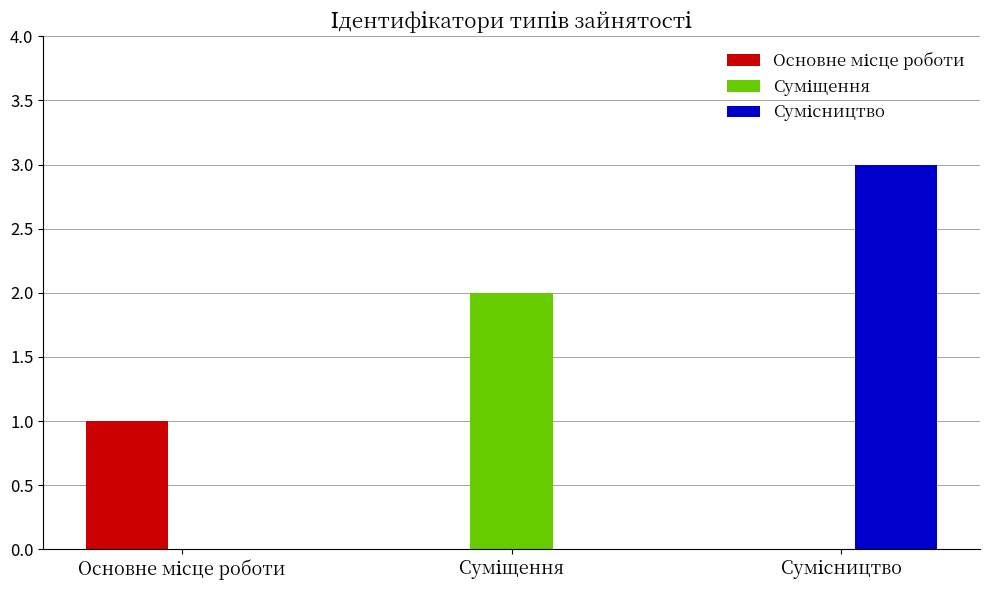

Which series has the largest range (max minus min)?

Сумісництво